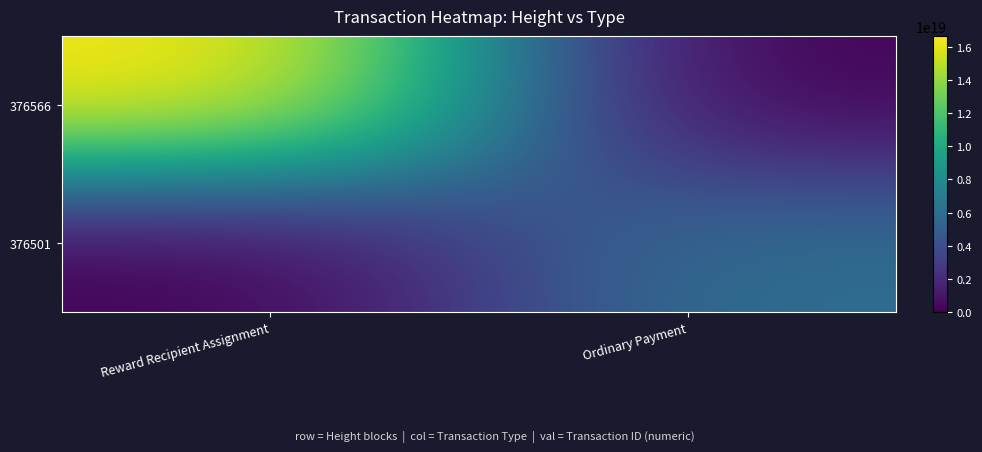

What is the difference between the highest and lowest values at Ordinary Payment?

6058540490293331968